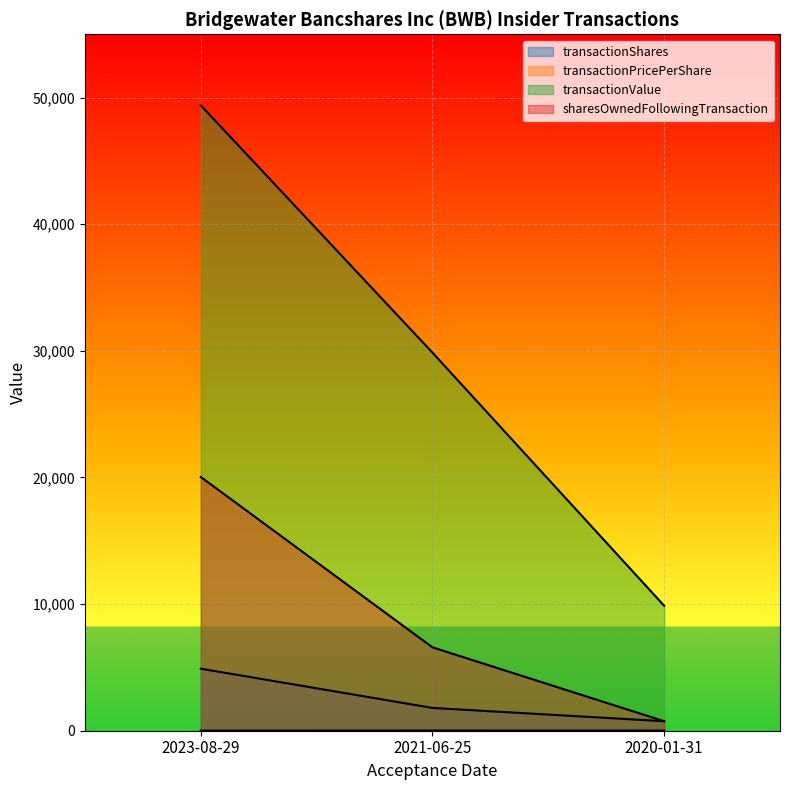

What is the difference between the second highest and minimum values in the transactionValue series?

19989.0